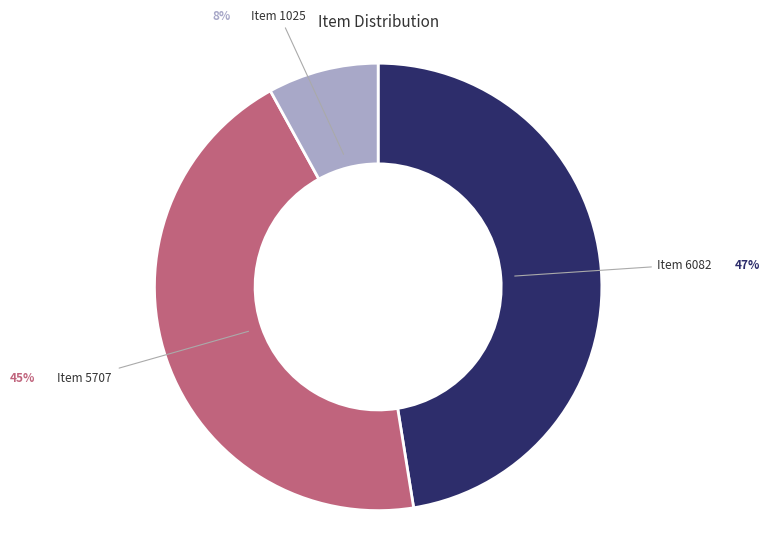

The Item 6082 slice represents 58% of the pie. True or false?

False